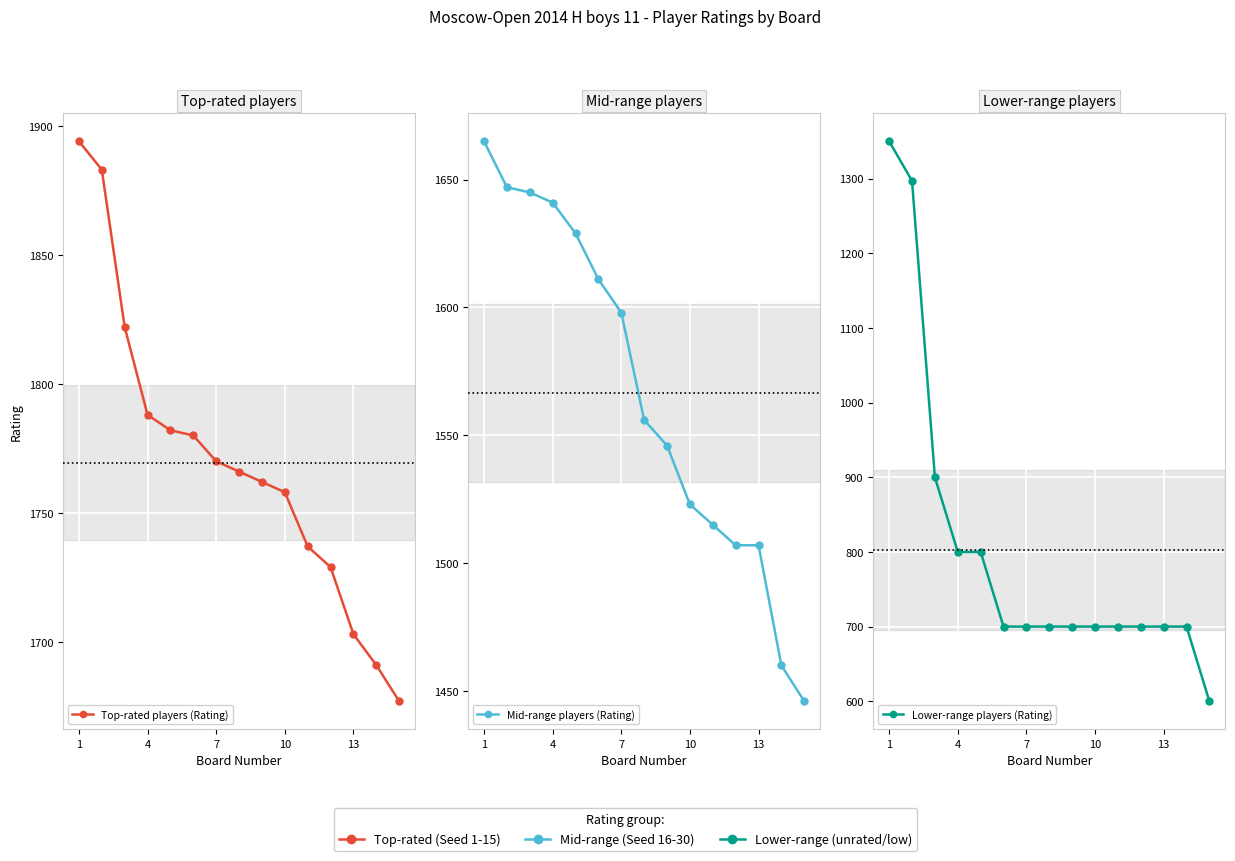

At which category is the sum across all series the highest?

1